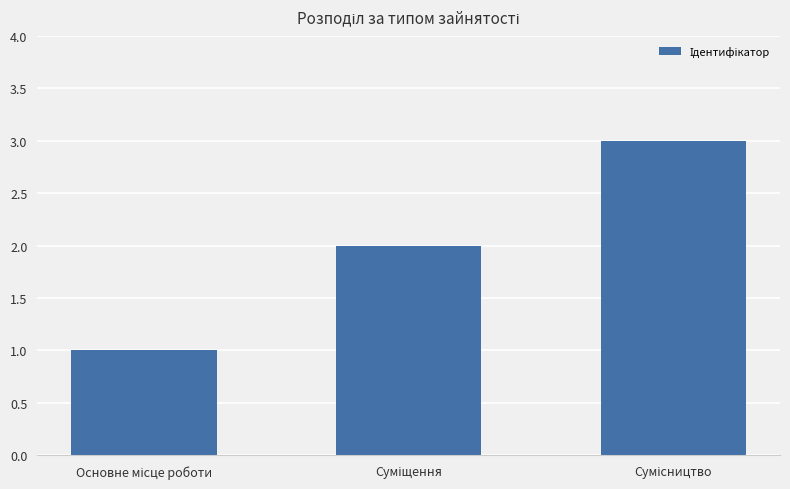

What is the sum of all values?

6